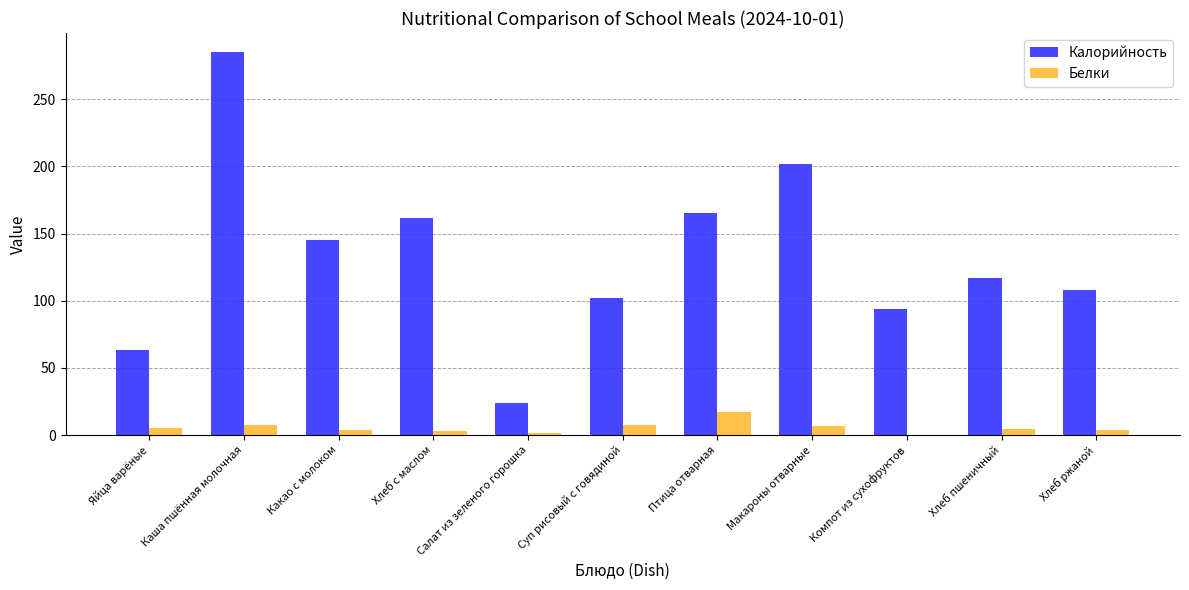

What is the highest value of the Белки series?

16.9